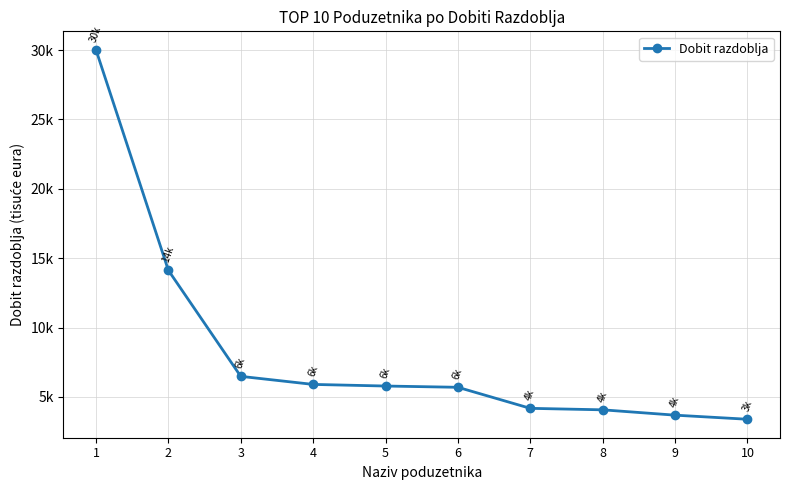

What is the maximum value shown in the chart?

30019.0